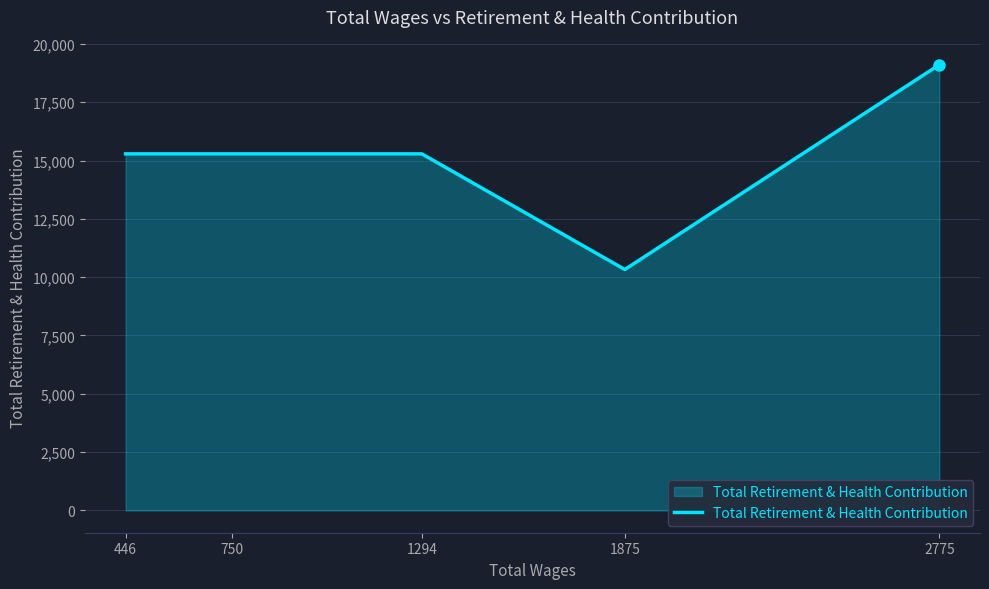

Which has a higher value, 1875 or 750?

750